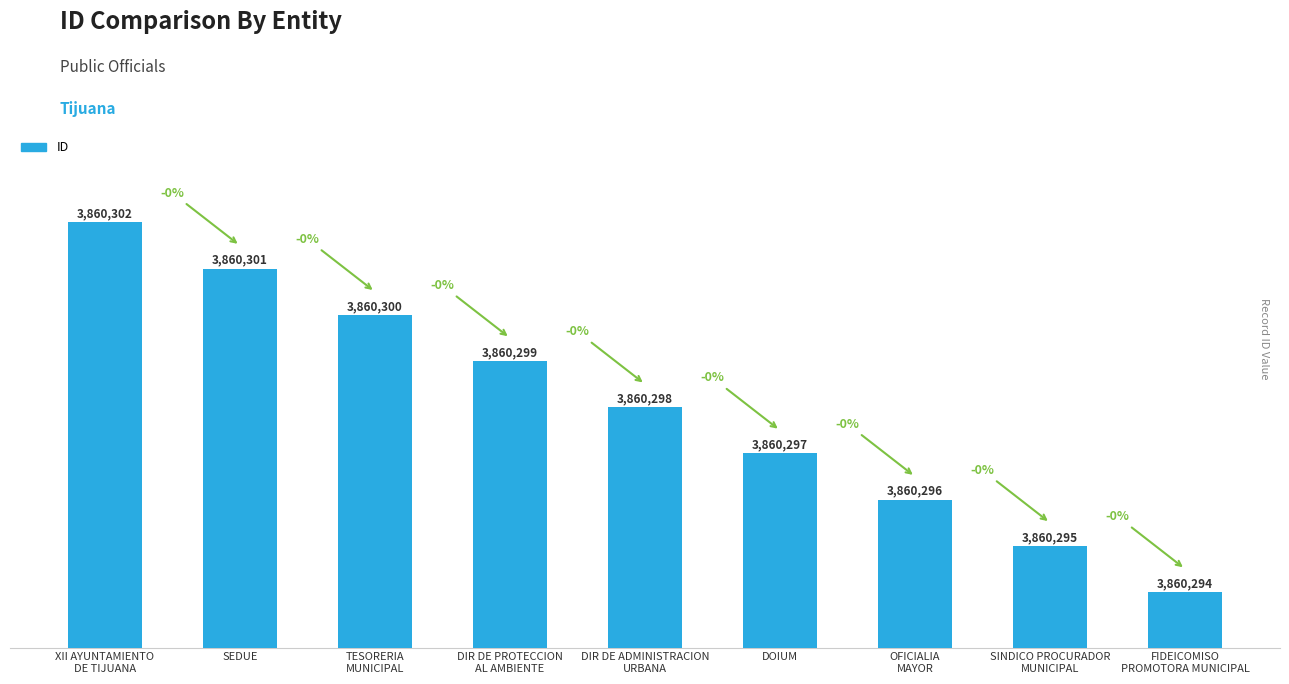

What is the difference between the values at DIR DE PROTECCION
AL AMBIENTE and DOIUM?

2